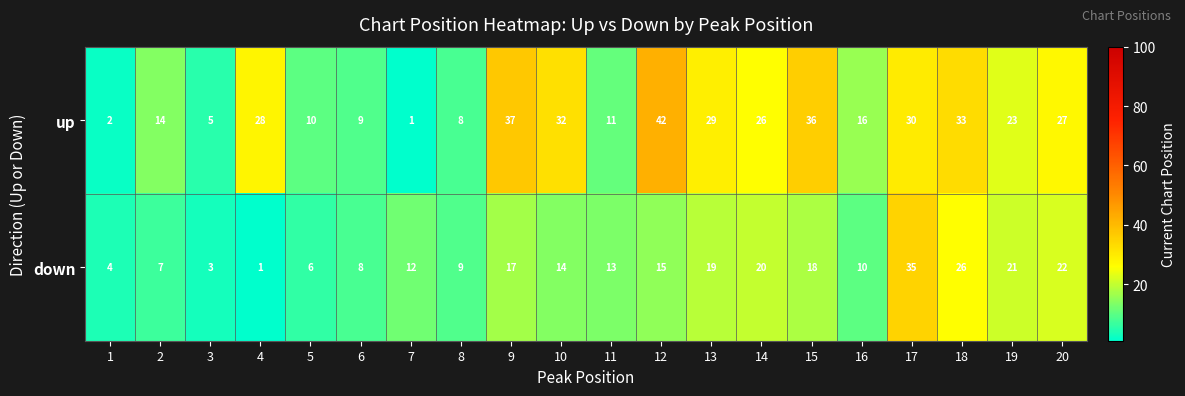

Which series has the largest total across all categories?

up